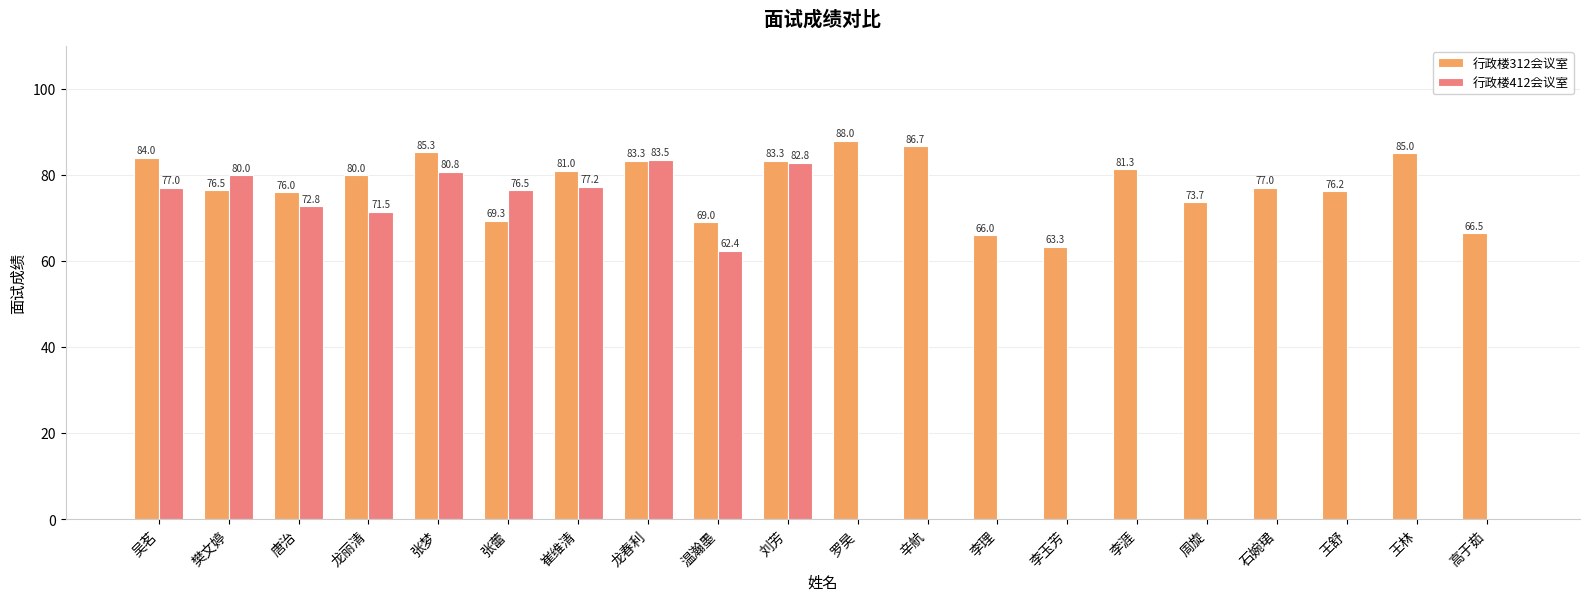

How many data points in 行政楼412会议室 are above 62?

10